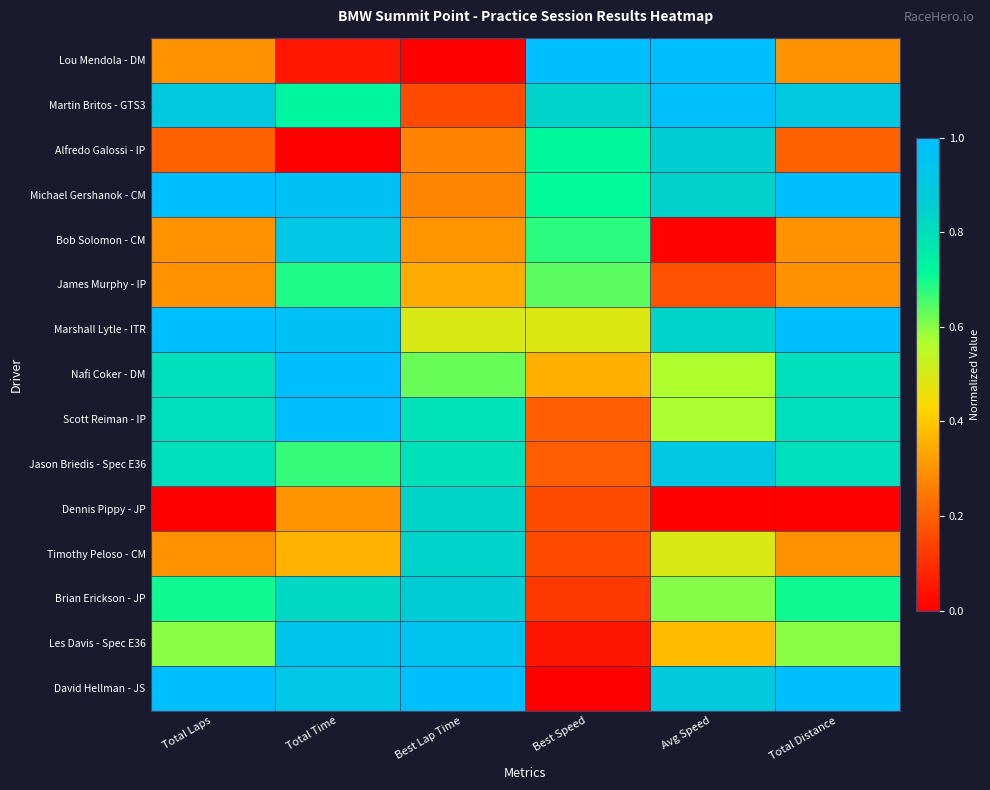

Reading left to right, transcribe all the data shown in this chart.

Lou Mendola - DM: Total Laps=0.3	Total Time=0.0	Best Lap Time=0.0	Best Speed=1.0	Avg Speed=1.0	Total Distance=0.3
Martin Britos - GTS3: Total Laps=0.9	Total Time=0.7	Best Lap Time=0.2	Best Speed=0.8	Avg Speed=1.0	Total Distance=0.9
Alfredo Galossi - IP: Total Laps=0.2	Total Time=0.0	Best Lap Time=0.3	Best Speed=0.7	Avg Speed=0.9	Total Distance=0.2
Michael Gershanok - CM: Total Laps=1.0	Total Time=1.0	Best Lap Time=0.3	Best Speed=0.7	Avg Speed=0.8	Total Distance=1.0
Bob Solomon - CM: Total Laps=0.3	Total Time=0.9	Best Lap Time=0.3	Best Speed=0.7	Avg Speed=0.0	Total Distance=0.3
James Murphy - IP: Total Laps=0.3	Total Time=0.7	Best Lap Time=0.3	Best Speed=0.6	Avg Speed=0.2	Total Distance=0.3
Marshall Lytle - ITR: Total Laps=1.0	Total Time=1.0	Best Lap Time=0.5	Best Speed=0.5	Avg Speed=0.8	Total Distance=1.0
Nafi Coker - DM: Total Laps=0.8	Total Time=1.0	Best Lap Time=0.6	Best Speed=0.4	Avg Speed=0.6	Total Distance=0.8
Scott Reiman - IP: Total Laps=0.8	Total Time=1.0	Best Lap Time=0.8	Best Speed=0.2	Avg Speed=0.6	Total Distance=0.8
Jason Briedis - Spec E36: Total Laps=0.8	Total Time=0.7	Best Lap Time=0.8	Best Speed=0.2	Avg Speed=0.9	Total Distance=0.8
Dennis Pippy - JP: Total Laps=0.0	Total Time=0.3	Best Lap Time=0.8	Best Speed=0.2	Avg Speed=0.0	Total Distance=0.0
Timothy Peloso - CM: Total Laps=0.3	Total Time=0.4	Best Lap Time=0.8	Best Speed=0.2	Avg Speed=0.5	Total Distance=0.3
Brian Erickson - JP: Total Laps=0.7	Total Time=0.8	Best Lap Time=0.9	Best Speed=0.1	Avg Speed=0.6	Total Distance=0.7
Les Davis - Spec E36: Total Laps=0.6	Total Time=0.9	Best Lap Time=1.0	Best Speed=0.0	Avg Speed=0.4	Total Distance=0.6
David Hellman - JS: Total Laps=1.0	Total Time=0.9	Best Lap Time=1.0	Best Speed=0.0	Avg Speed=0.9	Total Distance=1.0